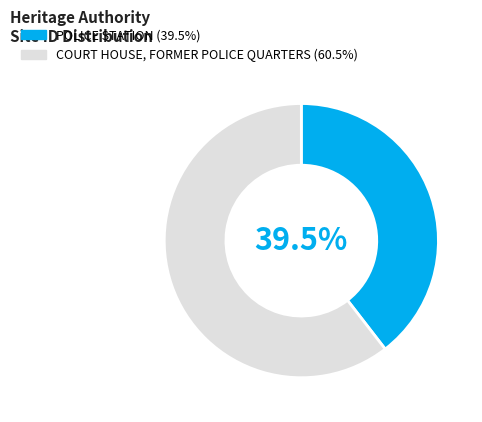

Count the number of slices in the pie.

2